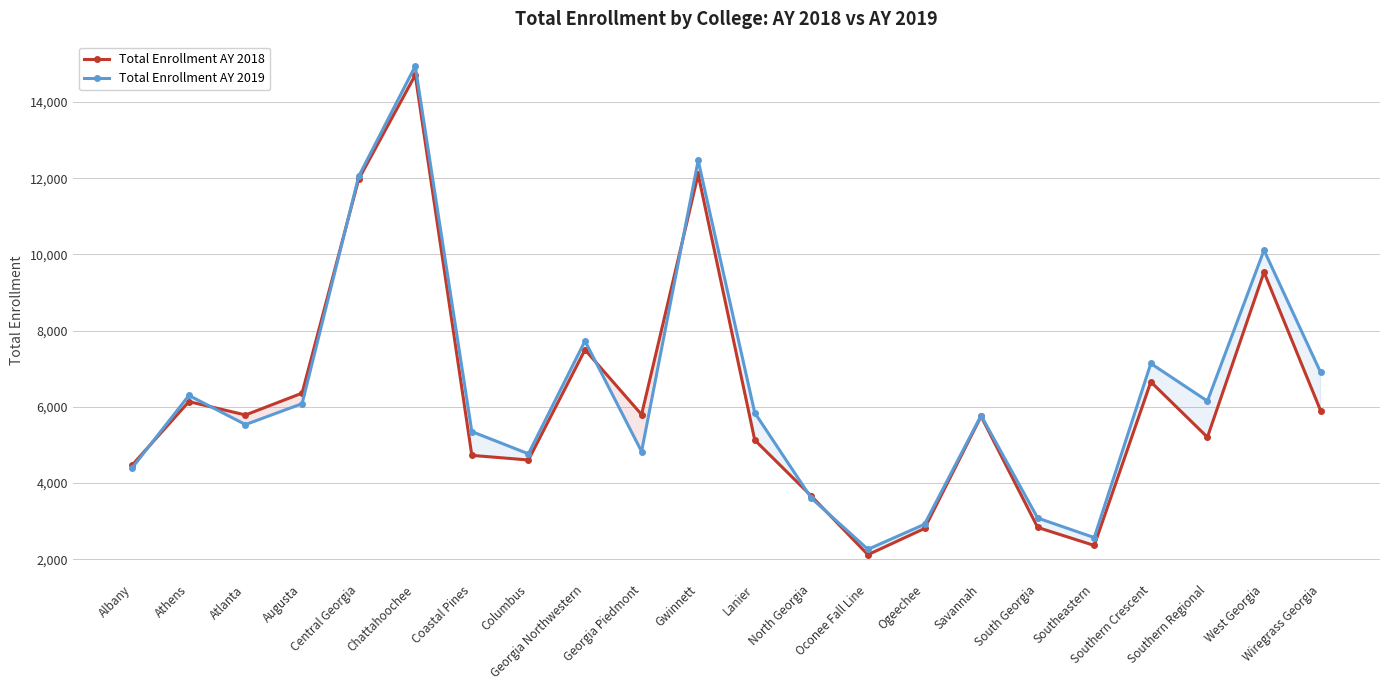

How many lines are shown in the chart?

2